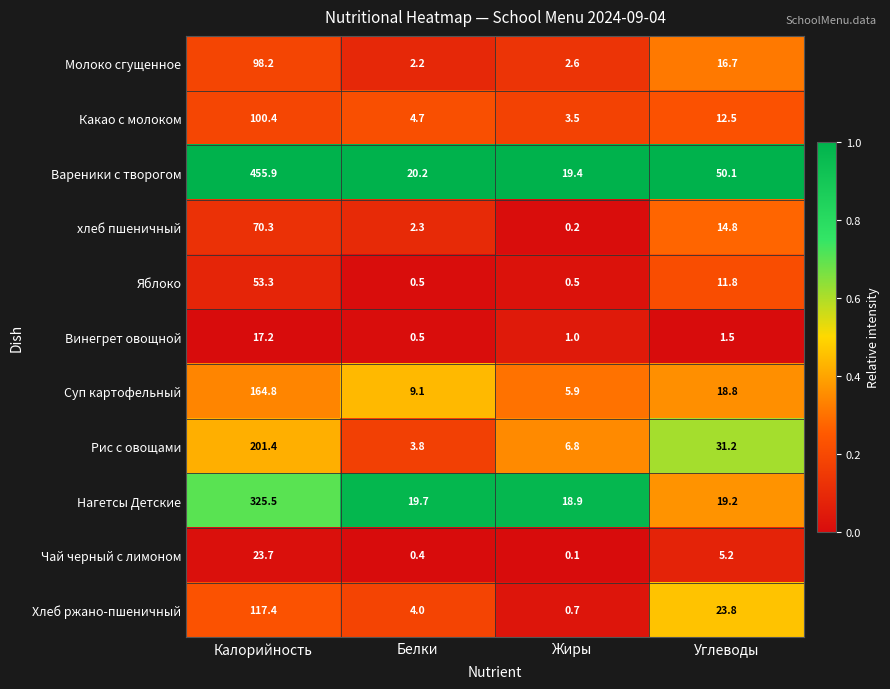

What is the difference between the highest and lowest values at Жиры?

19.3